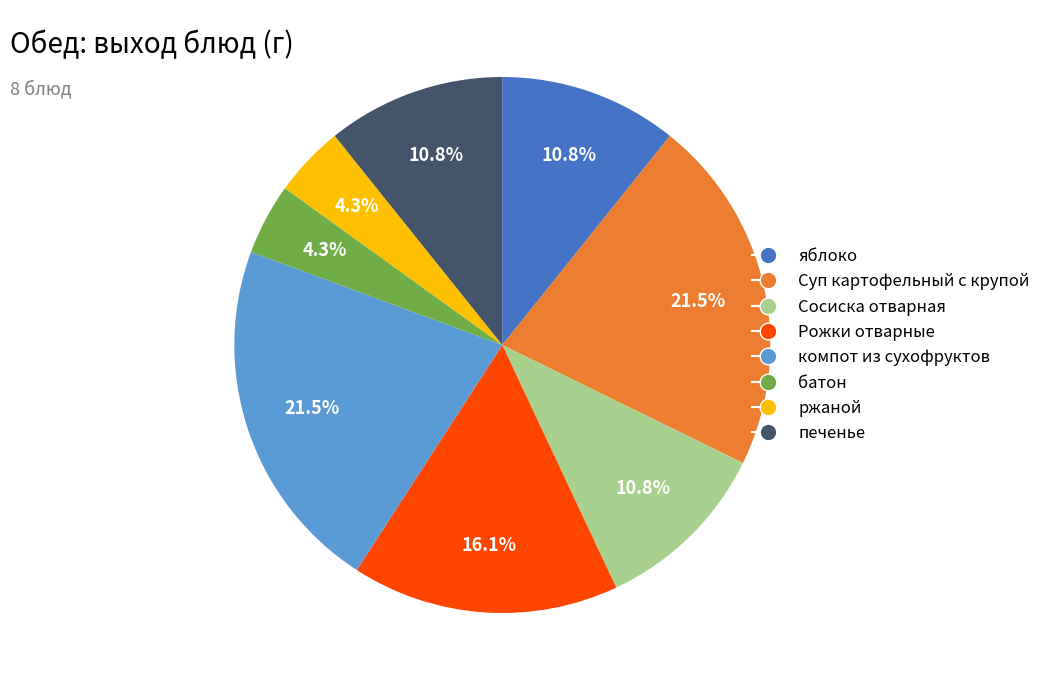

Which has a higher value, Сосиска отварная or ржаной?

Сосиска отварная